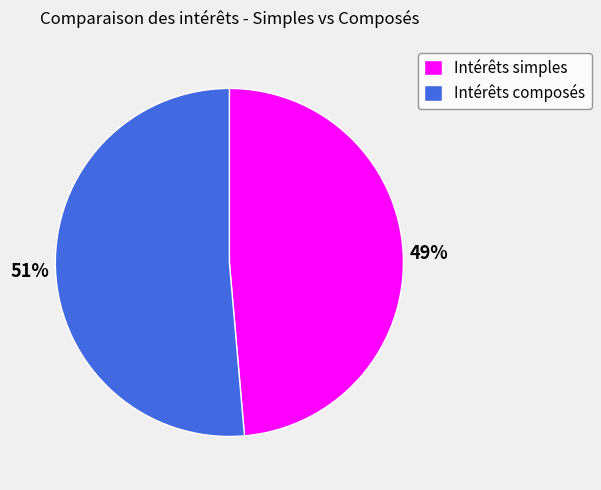

To the nearest percent, what percentage of the pie is Intérêts composés?

51%